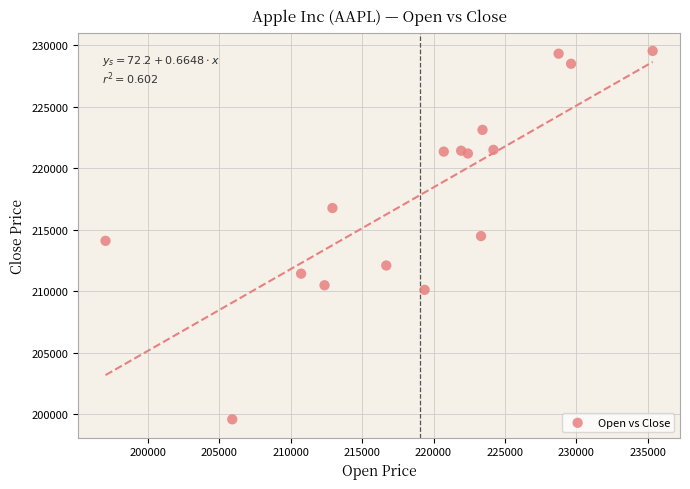

What is the range of Y values (max minus min)?

29943